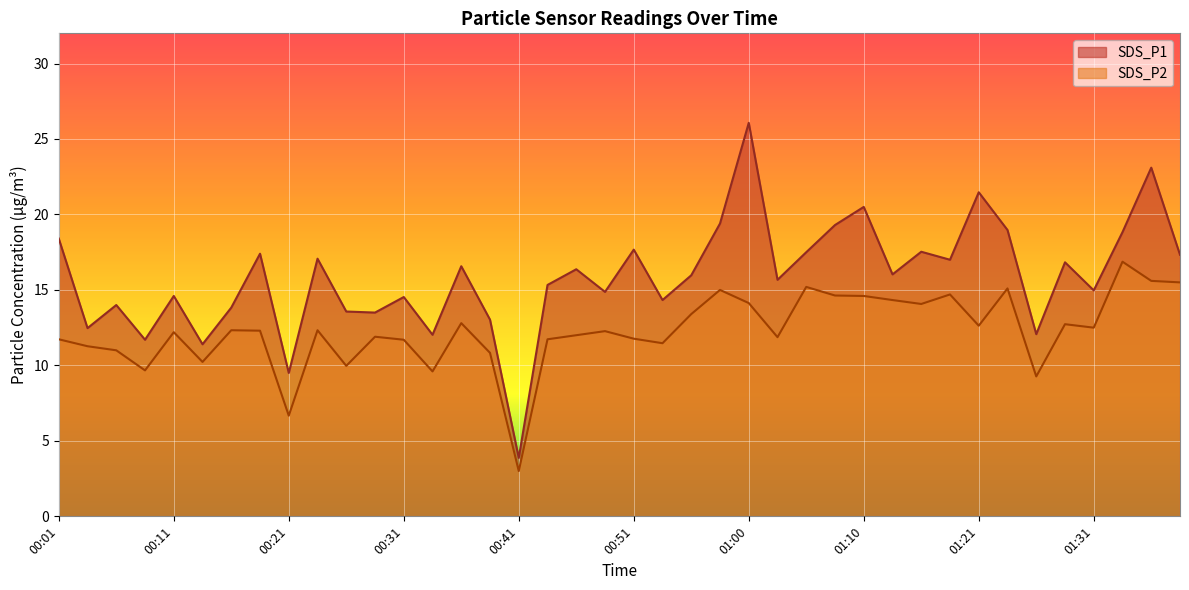

At which label does SDS_P2 reach its peak?

01:34